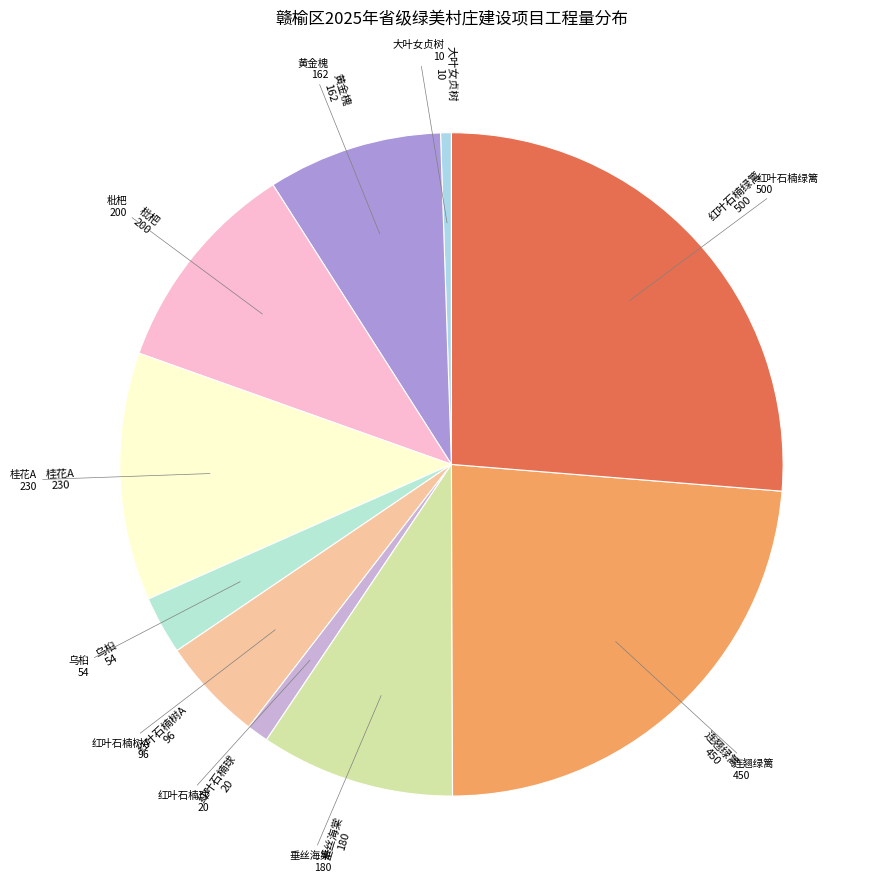

Which has a higher value, 垂丝海棠 or 红叶石楠绿篱?

红叶石楠绿篱